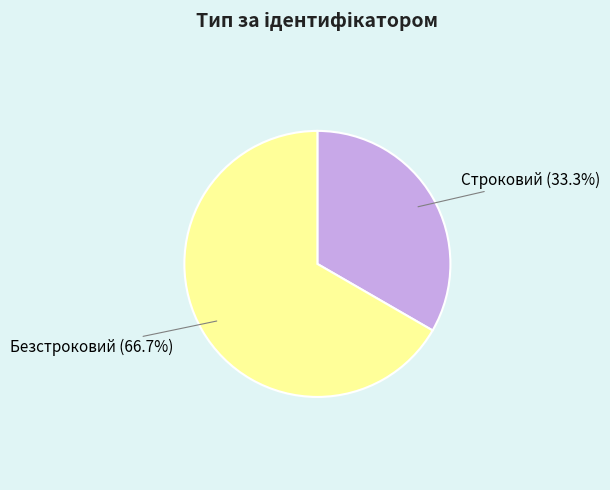

Does any single category account for the majority?

Yes